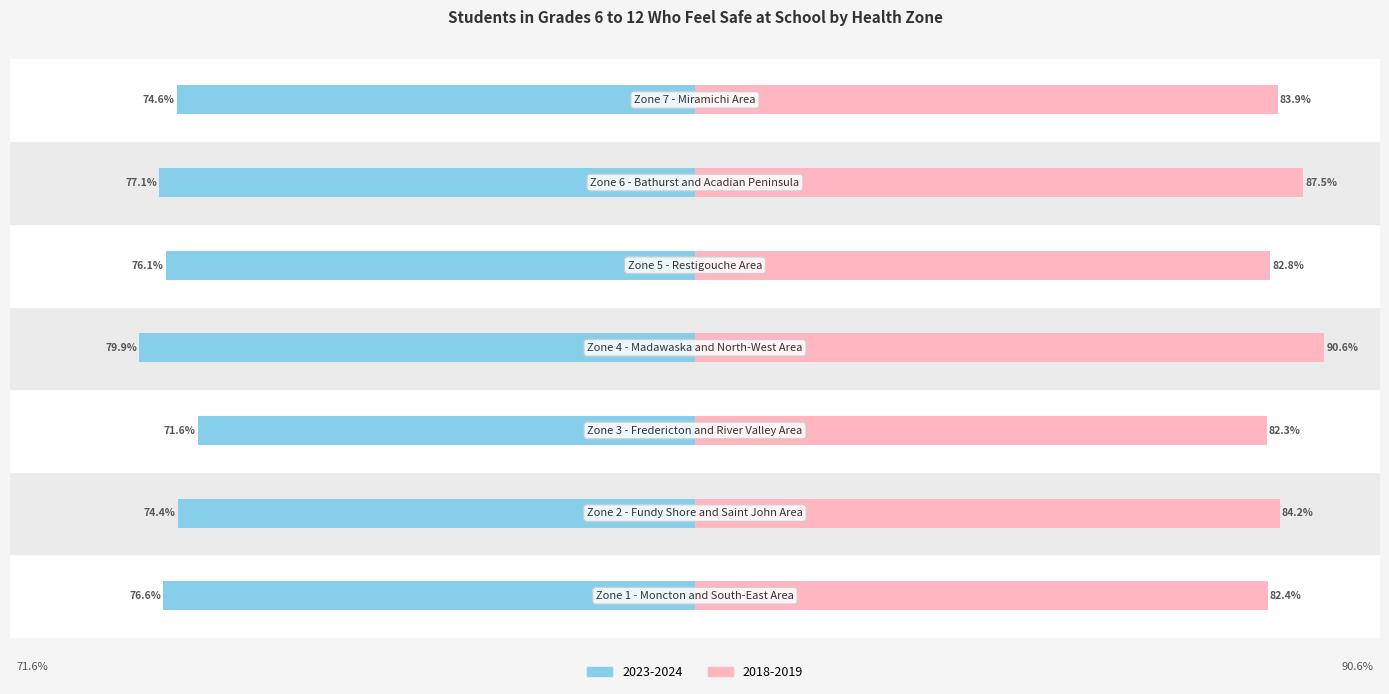

Is it true that 2023-2024 equals -76.6 at Zone 1 - Moncton and South-East Area?

True